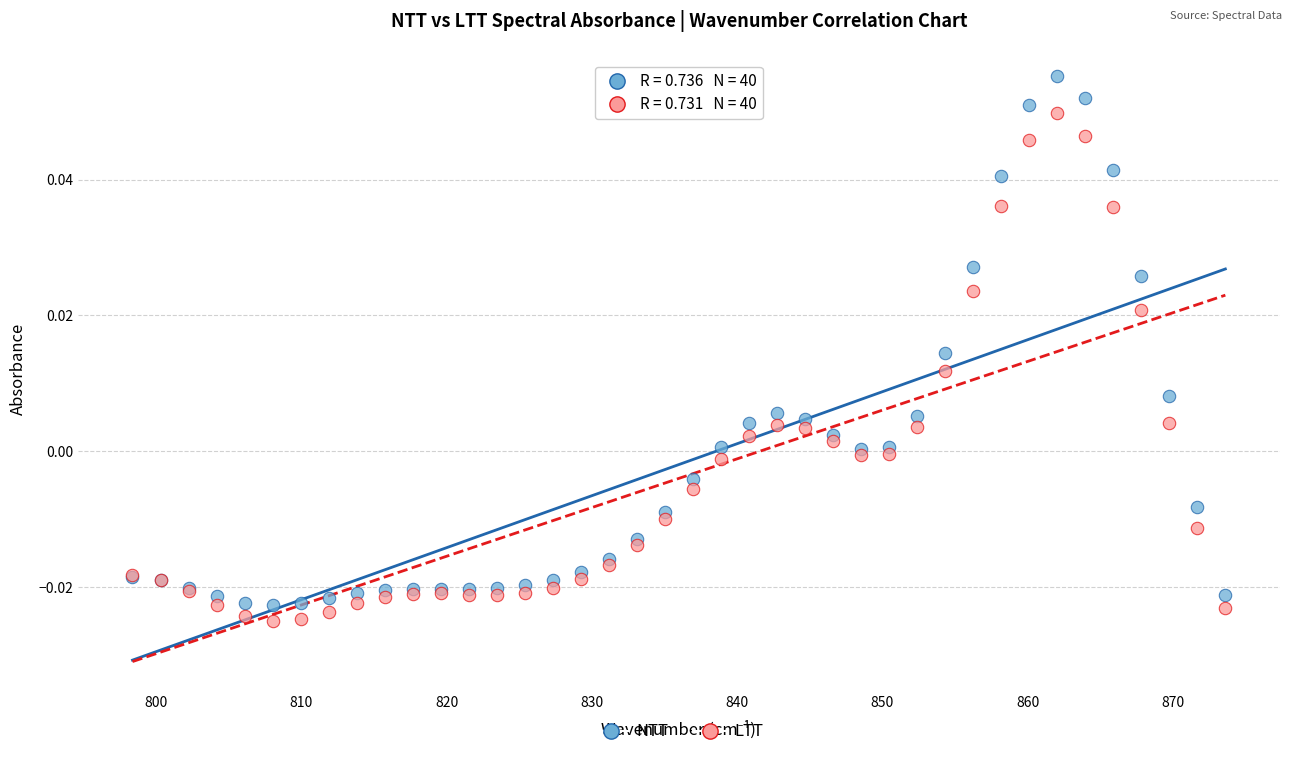

Which series has the largest Y range (max minus min)?

NTT